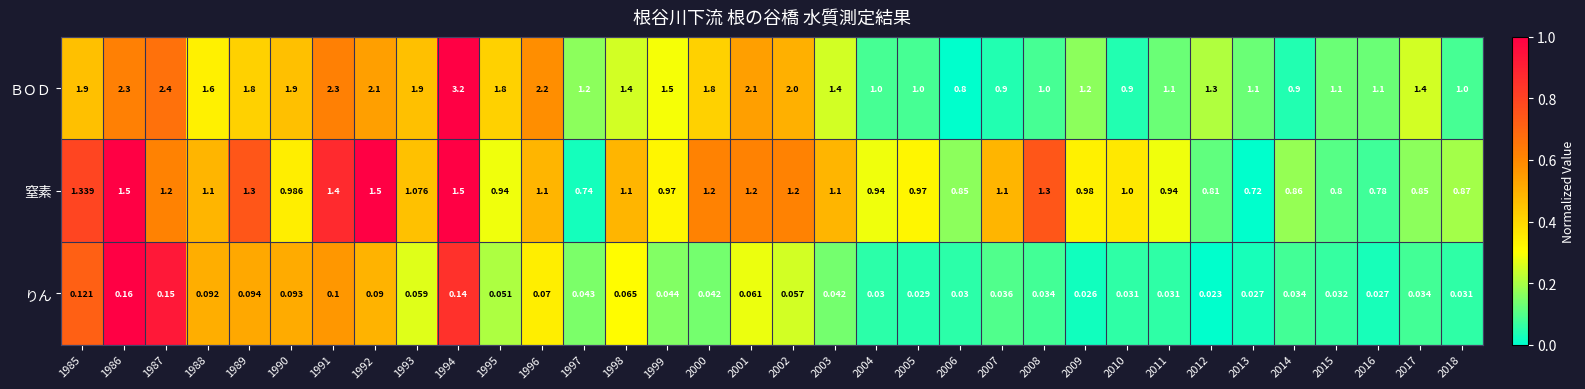

Rank the series by their average value, from highest to lowest.

ＢＯＤ, 窒素, りん